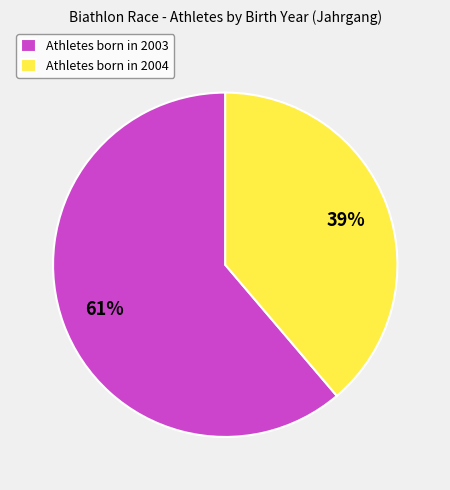

Which slice represents more than half of the pie?

Athletes born in 2003